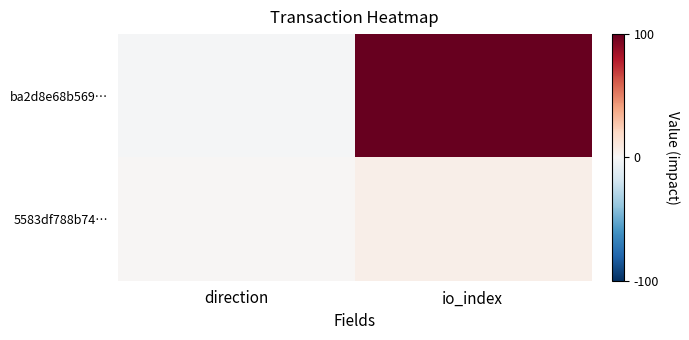

Which category has the lowest value across all series?

direction